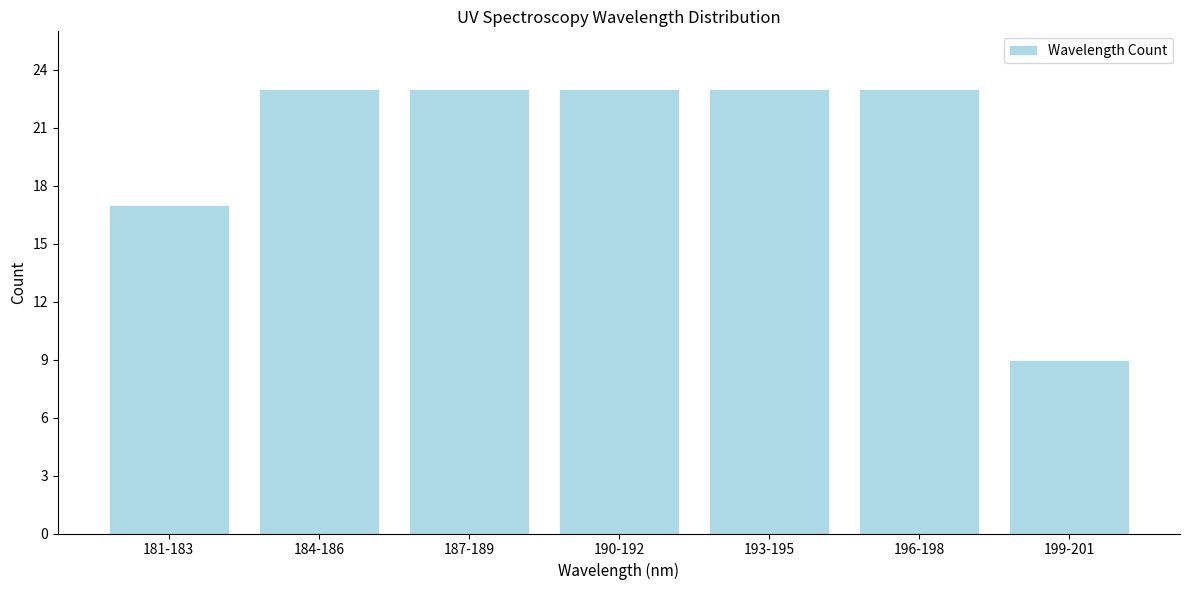

Reading left to right, transcribe all the data shown in this chart.

17	23	23	23	23	23	9